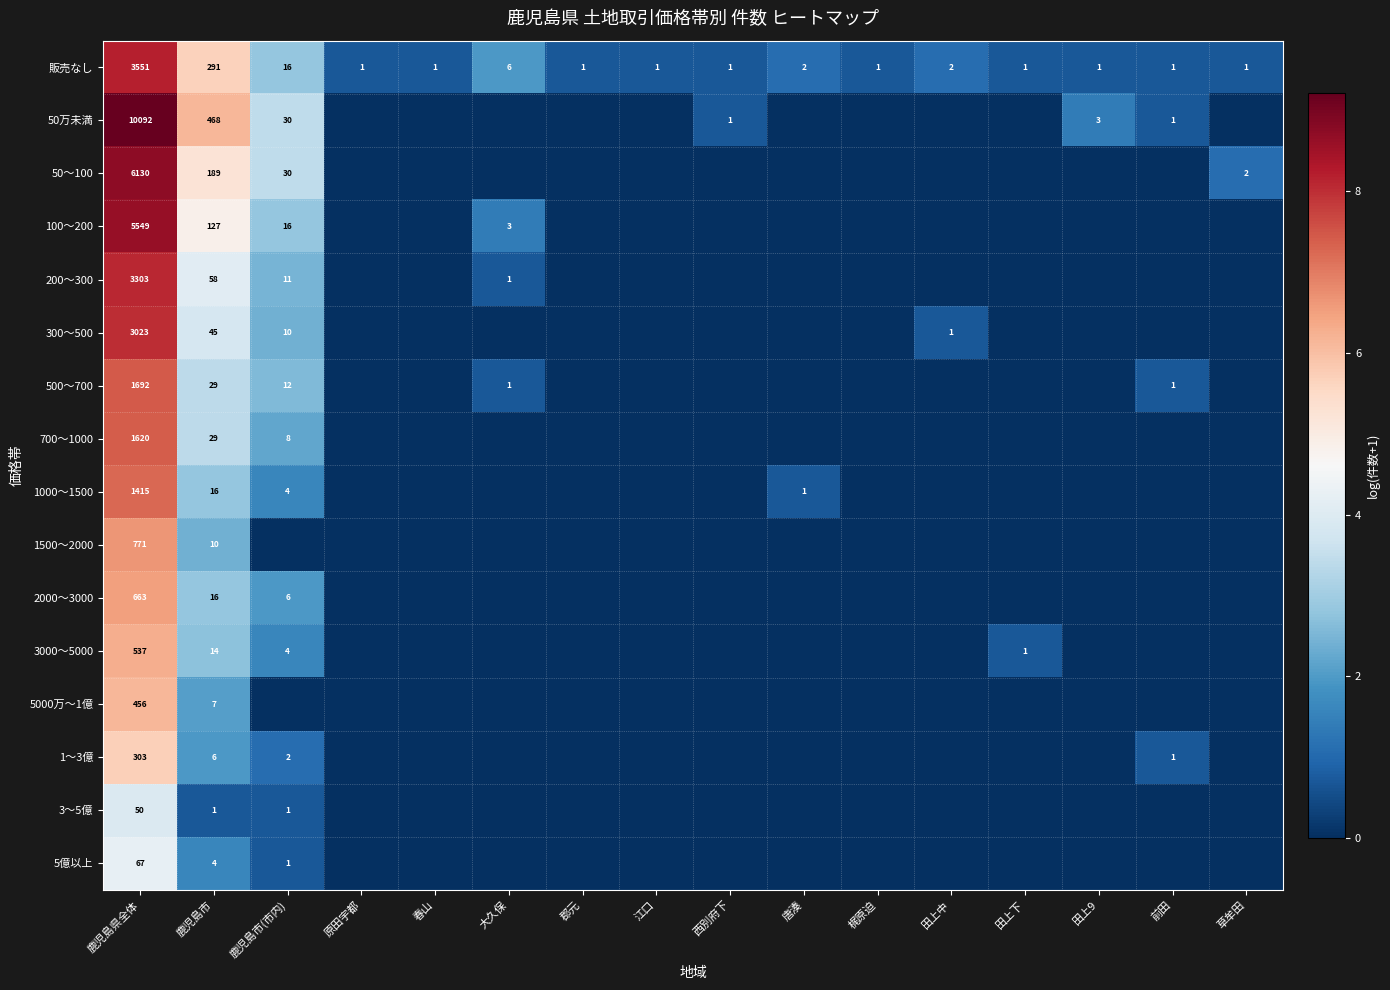

How many data points does each series have?

16